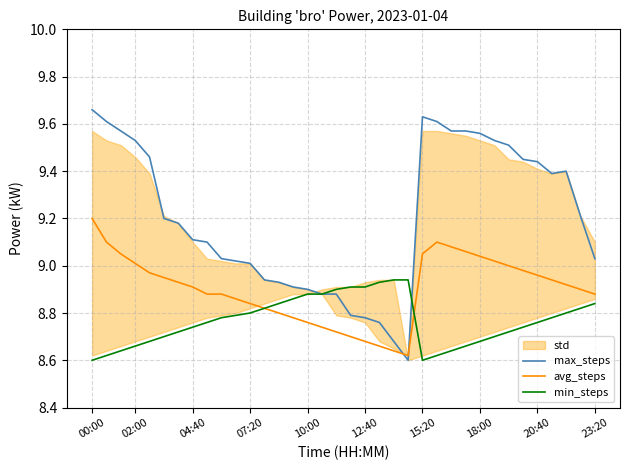

Is it true that min_steps equals 5.5 at 16?

False